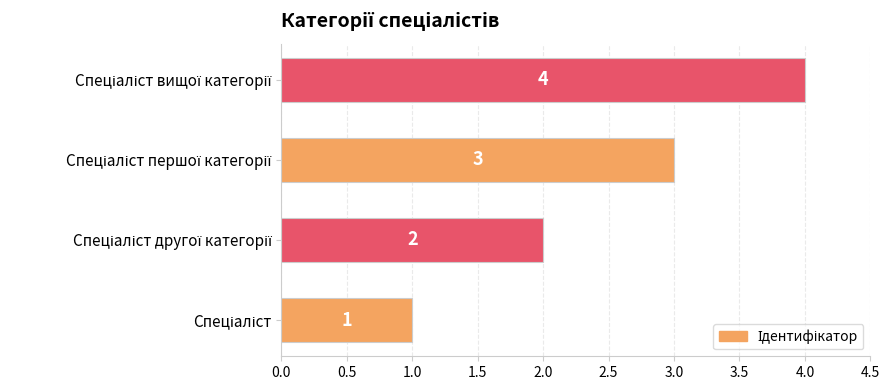

What is the difference between the second highest and minimum values?

2